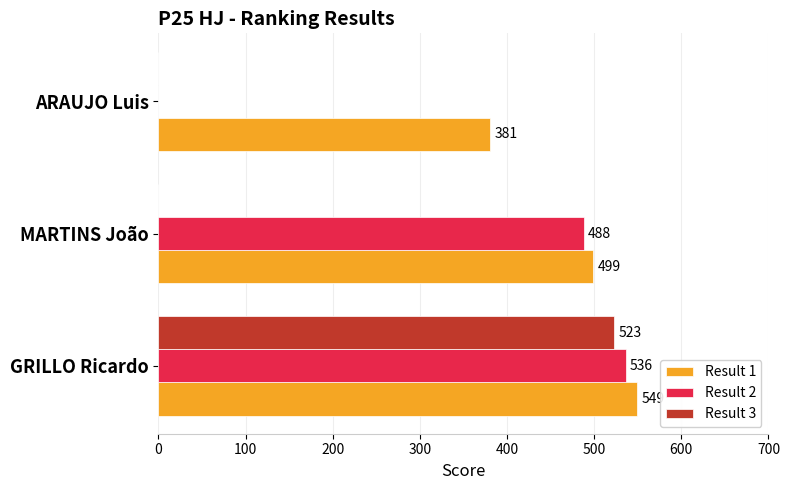

The Result 3 series shows -341 at ARAUJO Luis. True or false?

False